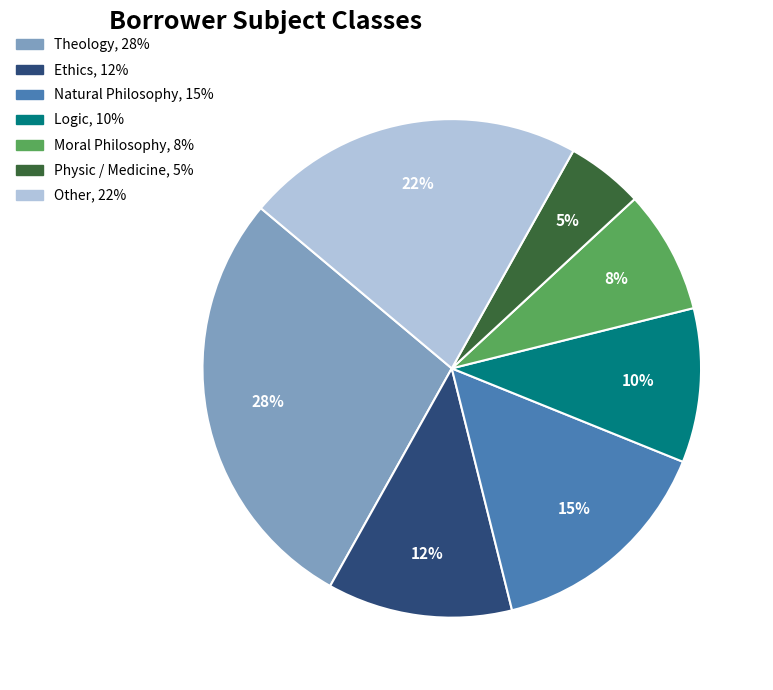

Which slice is the smallest?

Physic / Medicine